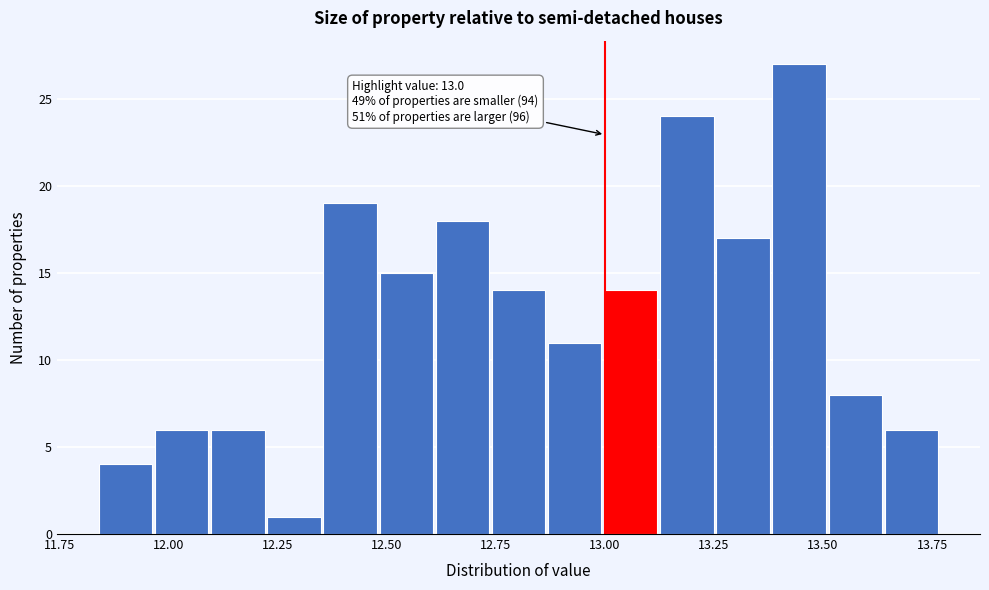

Read against the x-axis, roughly where is the centre of the tallest bar?

13.45